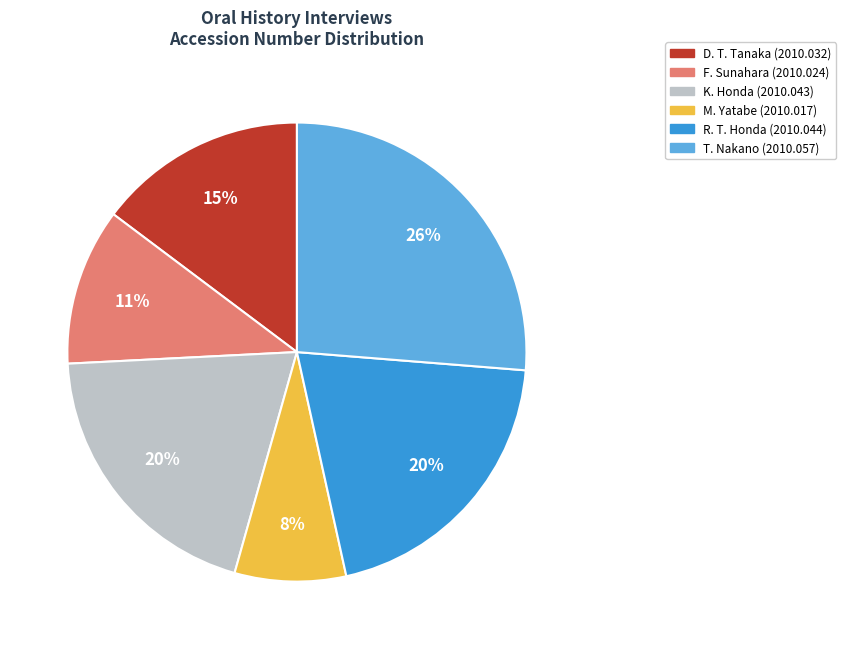

To the nearest percent, what portion does F. Sunahara (2010.024) represent?

11%